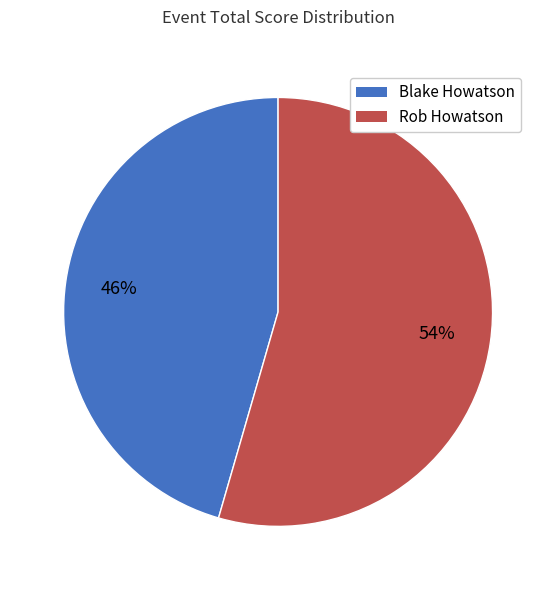

Combined, do Blake Howatson and Rob Howatson account for over 50%?

Yes